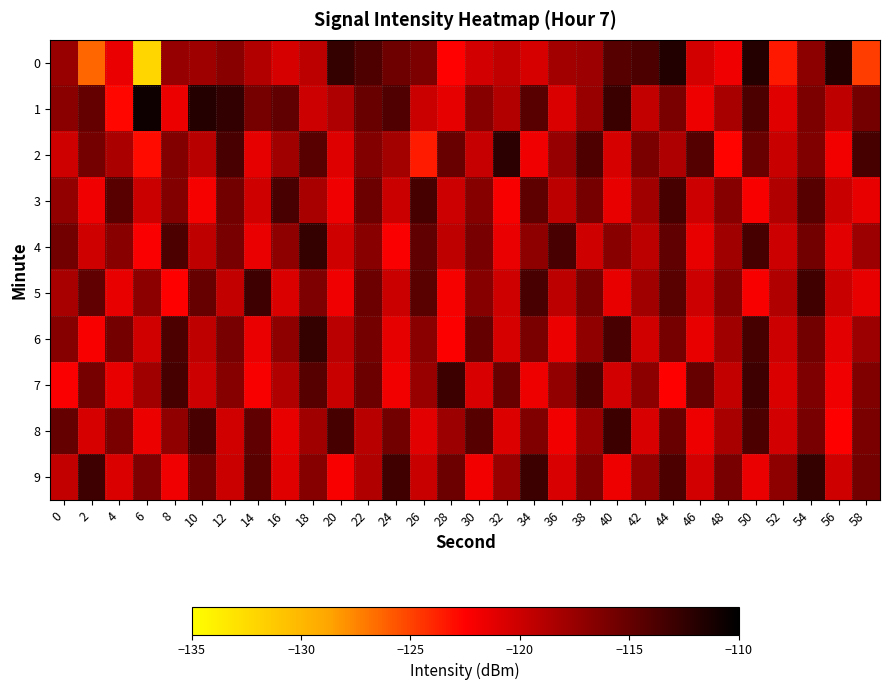

Reading left to right, extract all data points from this chart.

0: 0=-117.5	2=-126.3	4=-121.4	6=-132.2	8=-117.4	10=-117.8	12=-116.7	14=-118.7	16=-120.5	18=-119.2	20=-112.6	22=-113.8	24=-115.4	26=-116.1	28=-122.5	30=-120.3	32=-119.4	34=-120.5	36=-117.9	38=-117.6	40=-114.3	42=-113.8	44=-111.7	46=-120.4	48=-121.8	50=-111.8	52=-123.4	54=-116.9	56=-111.8	58=-124.8
1: 0=-116.8	2=-114.9	4=-122.7	6=-110.7	8=-121.6	10=-111.8	12=-112.5	14=-115.8	16=-114.8	18=-120.0	20=-118.5	22=-115.2	24=-114.0	26=-119.9	28=-121.2	30=-116.5	32=-118.8	34=-114.3	36=-120.7	38=-117.4	40=-112.9	42=-119.5	44=-116.0	46=-121.7	48=-118.2	50=-113.8	52=-121.0	54=-116.1	56=-119.3	58=-115.7
2: 0=-120.1	2=-115.7	4=-118.3	6=-122.9	8=-116.5	10=-119.0	12=-113.6	14=-121.2	16=-117.9	18=-114.3	20=-120.9	22=-116.5	24=-118.0	26=-123.6	28=-115.1	30=-119.7	32=-112.2	34=-121.8	36=-117.3	38=-113.9	40=-120.5	42=-116.0	44=-118.6	46=-114.1	48=-122.7	50=-115.2	52=-119.8	54=-116.3	56=-121.9	58=-113.5
3: 0=-117.2	2=-121.8	4=-114.3	6=-119.9	8=-116.5	10=-122.0	12=-115.6	14=-120.1	16=-113.7	18=-118.2	20=-121.8	22=-115.3	24=-119.9	26=-113.5	28=-120.0	30=-116.6	32=-122.1	34=-114.7	36=-119.2	38=-115.8	40=-121.3	42=-117.9	44=-113.5	46=-120.0	48=-116.6	50=-122.1	52=-118.7	54=-114.2	56=-119.8	58=-121.3
4: 0=-115.6	2=-120.1	4=-116.7	6=-122.2	8=-113.8	10=-119.3	12=-115.9	14=-121.5	16=-117.0	18=-112.6	20=-120.1	22=-116.7	24=-122.2	26=-114.8	28=-119.3	30=-115.9	32=-121.5	34=-117.0	36=-113.6	38=-120.1	40=-116.7	42=-119.2	44=-114.8	46=-121.3	48=-117.9	50=-113.5	52=-120.0	54=-115.6	56=-121.1	58=-117.7
5: 0=-118.2	2=-114.8	4=-121.3	6=-116.9	8=-122.5	10=-115.0	12=-119.6	14=-113.1	16=-120.7	18=-116.2	20=-121.8	22=-115.3	24=-119.9	26=-114.5	28=-122.0	30=-116.6	32=-120.1	34=-113.7	36=-119.2	38=-115.8	40=-121.3	42=-117.9	44=-114.5	46=-120.0	48=-116.6	50=-122.1	52=-118.7	54=-113.2	56=-119.8	58=-121.3
6: 0=-116.6	2=-122.1	4=-115.7	6=-120.2	8=-113.8	10=-119.3	12=-115.9	14=-121.5	16=-117.0	18=-112.6	20=-119.1	22=-115.7	24=-121.2	26=-116.8	28=-122.3	30=-114.9	32=-120.5	34=-116.0	36=-121.6	38=-117.1	40=-113.7	42=-120.2	44=-115.8	46=-121.3	48=-117.9	50=-113.5	52=-120.0	54=-115.6	56=-121.1	58=-117.7
7: 0=-122.2	2=-115.8	4=-121.3	6=-117.9	8=-113.5	10=-120.0	12=-116.6	14=-122.1	16=-118.7	18=-114.2	20=-119.8	22=-115.3	24=-121.9	26=-117.5	28=-113.0	30=-120.6	32=-115.1	34=-121.7	36=-117.2	38=-113.8	40=-120.3	42=-116.9	44=-122.5	46=-115.0	48=-119.6	50=-113.1	52=-120.7	54=-116.2	56=-121.8	58=-116.3
8: 0=-114.9	2=-120.5	4=-116.0	6=-121.6	8=-117.1	10=-113.7	12=-120.2	14=-114.8	16=-121.3	18=-117.9	20=-113.5	22=-119.0	24=-115.6	26=-121.1	28=-117.7	30=-114.2	32=-120.8	34=-116.3	36=-121.9	38=-117.5	40=-113.0	42=-120.6	44=-115.1	46=-121.7	48=-118.2	50=-113.8	52=-120.3	54=-115.9	56=-122.5	58=-116.0
9: 0=-119.6	2=-113.1	4=-120.7	6=-116.2	8=-121.8	10=-115.3	12=-119.9	14=-114.5	16=-121.0	18=-116.6	20=-122.1	22=-118.7	24=-113.2	26=-119.8	28=-115.3	30=-121.9	32=-117.5	34=-113.0	36=-120.6	38=-116.1	40=-121.7	42=-117.2	44=-113.8	46=-120.3	48=-115.9	50=-121.5	52=-117.0	54=-112.6	56=-120.1	58=-115.7